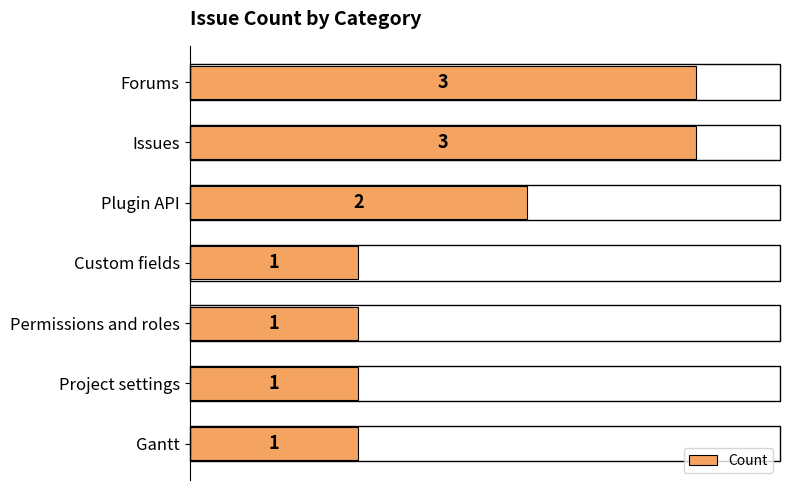

Approximately how many times larger is the value at Plugin API compared to Project settings?

2.0